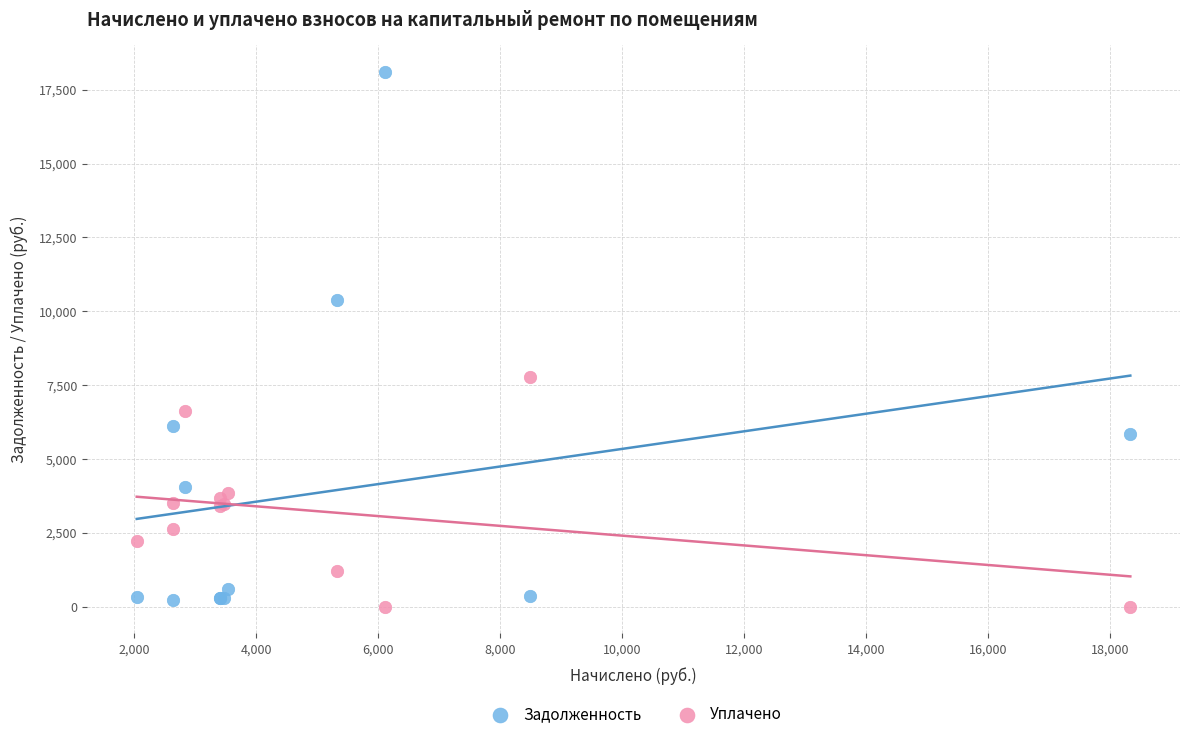

Which series has the largest Y range (max minus min)?

Задолженность